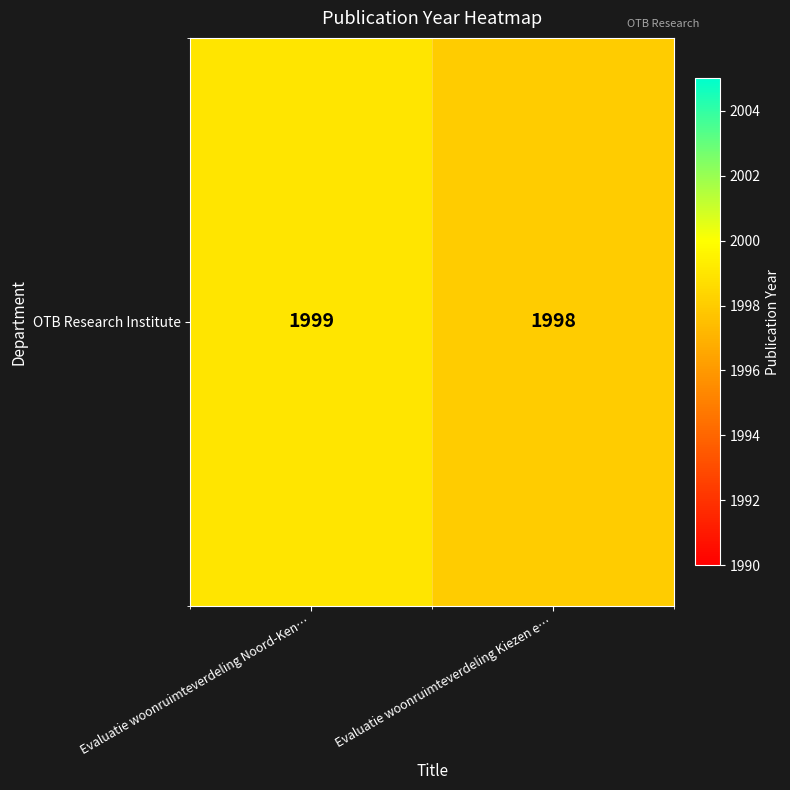

The value at Evaluatie woonruimteverdeling Kiezen e… is 2809. True or false?

False